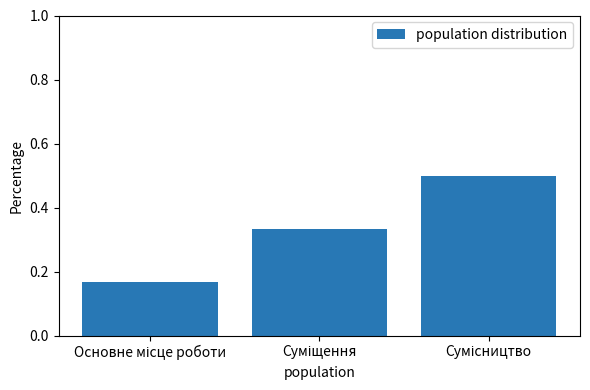

What is the sum of all values?

1.0